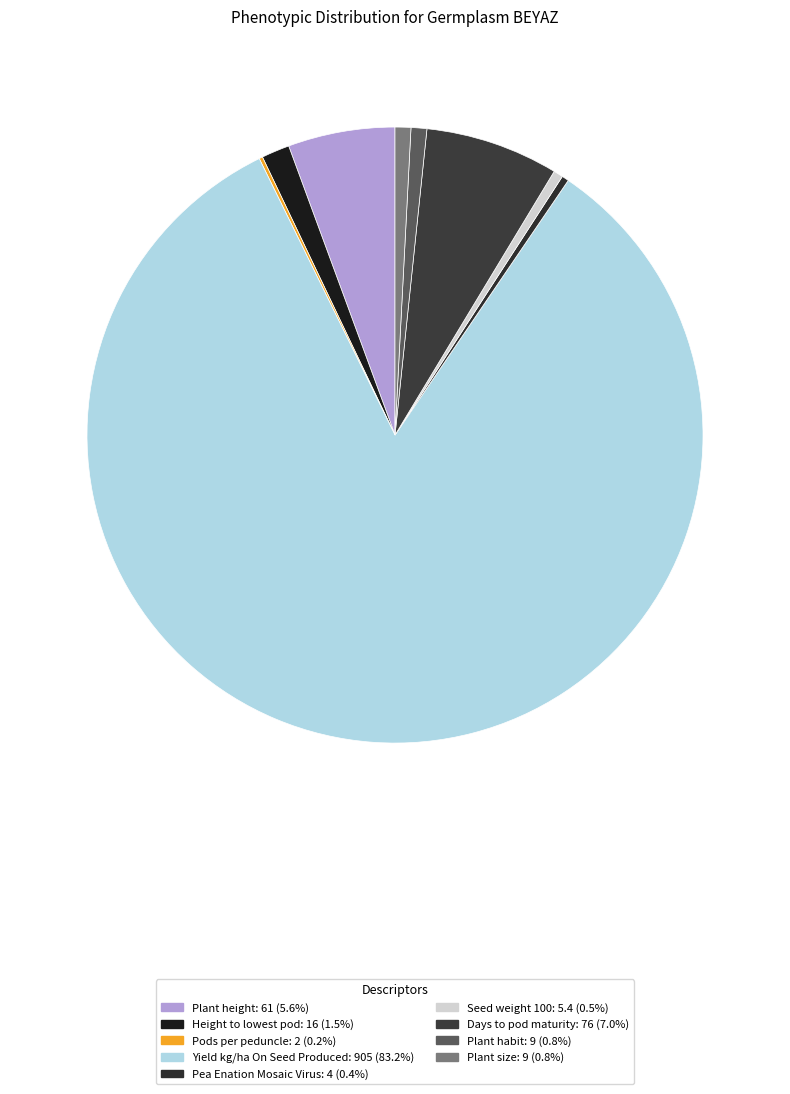

To the nearest percent, what is the combined percentage of Yield kg/ha On Seed Produced and Pods per peduncle?

83%